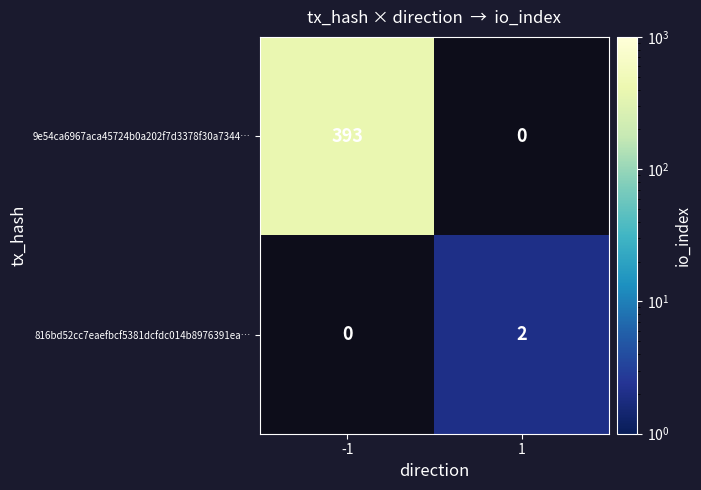

The value of 9e54ca6967aca45724b0a202f7d3378f30a7344… at -1 is 116.4. True or false?

False